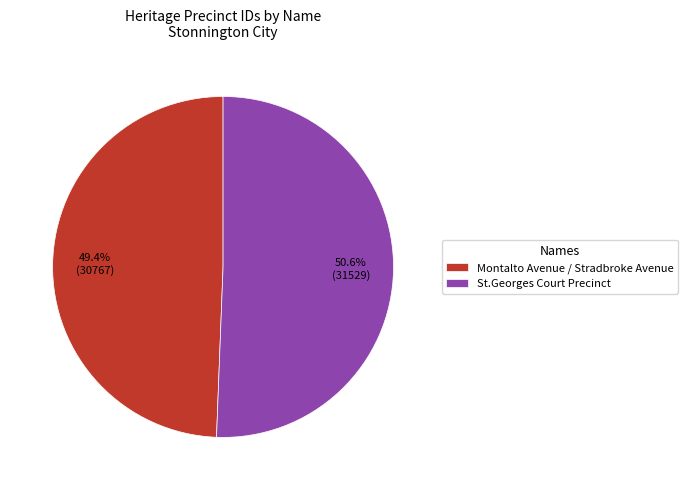

What percentage is the St.Georges Court Precinct slice, to the nearest percent?

51%